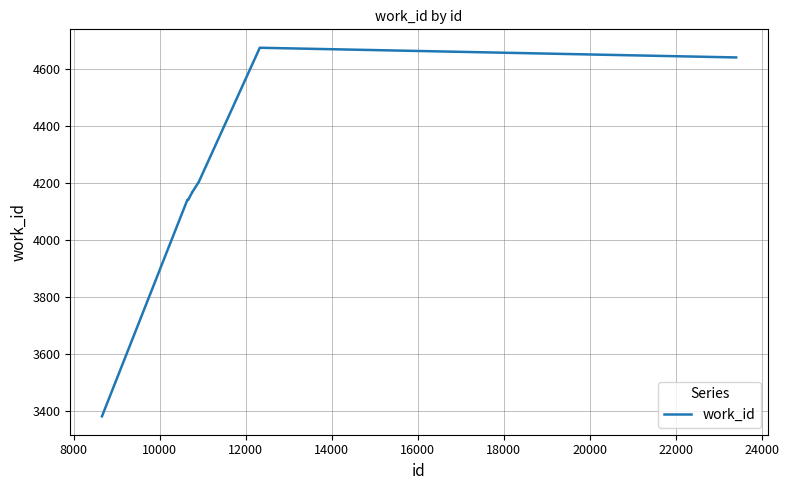

What is the greatest value displayed?

4675